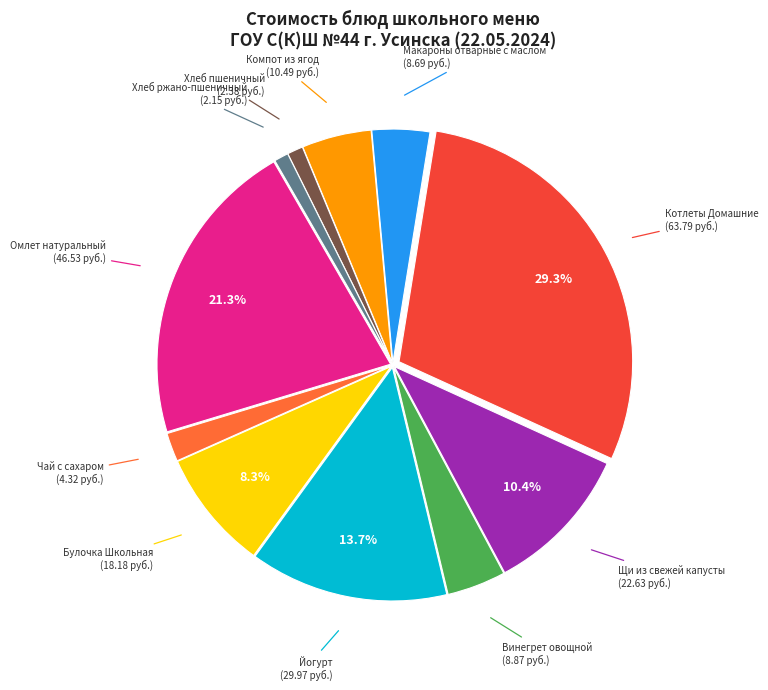

What is the largest slice in the pie chart?

Котлеты Домашние